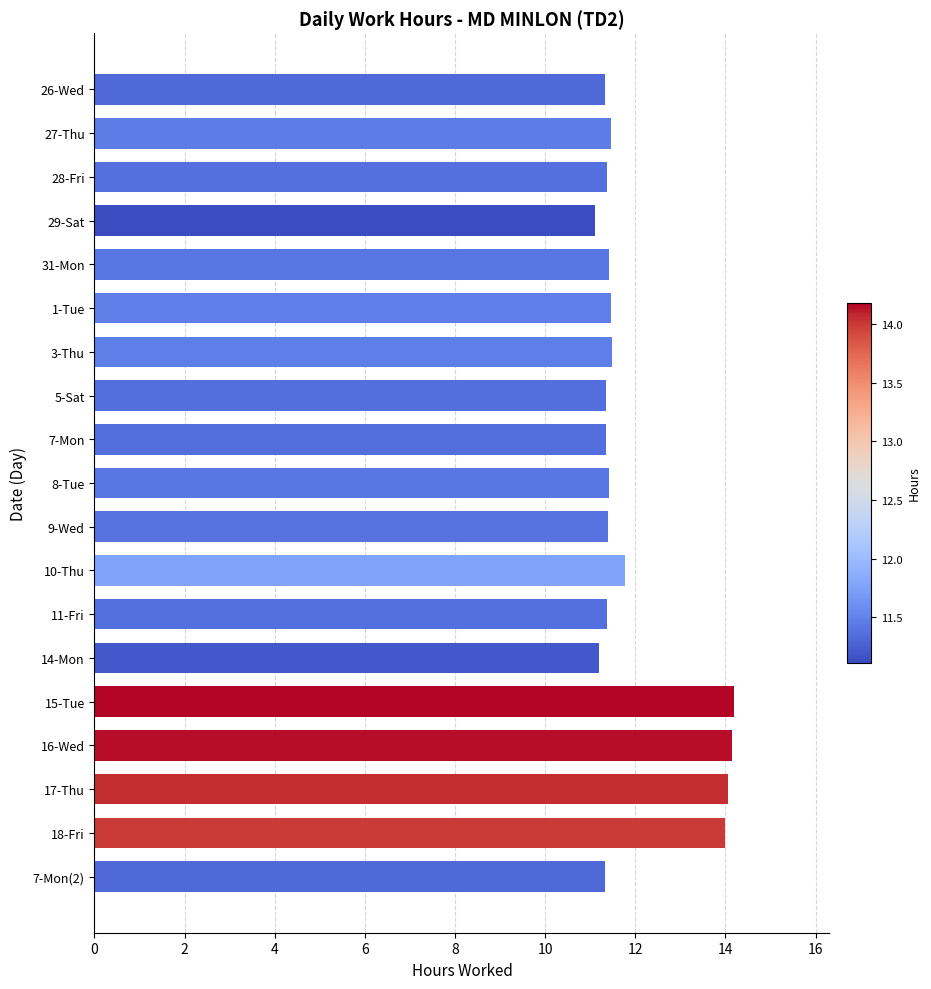

What is the minimum value shown in the chart?

11.1